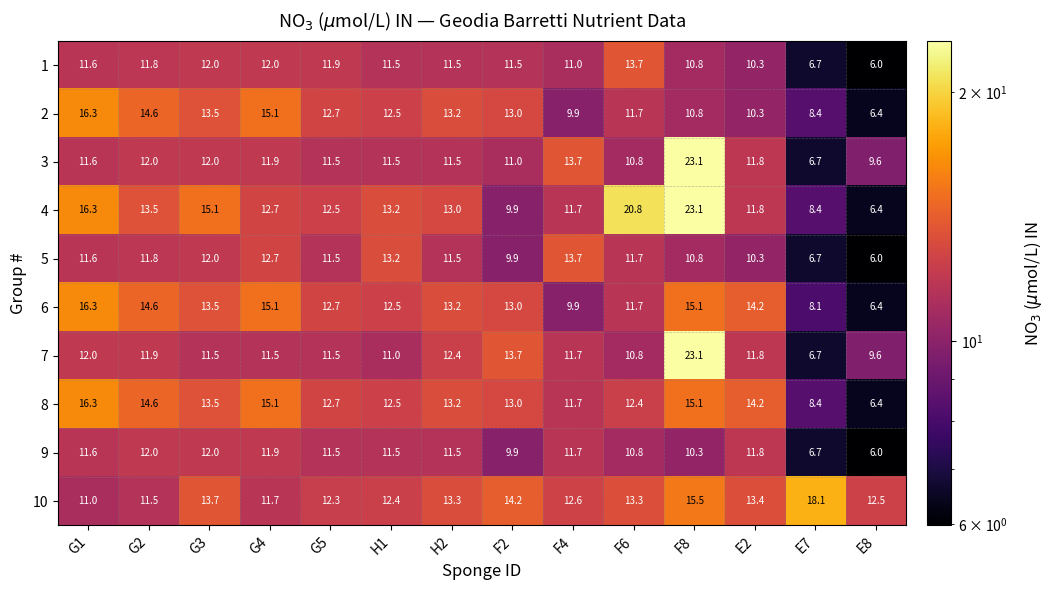

What is the difference between the 8 values at E2 and E8?

7.8